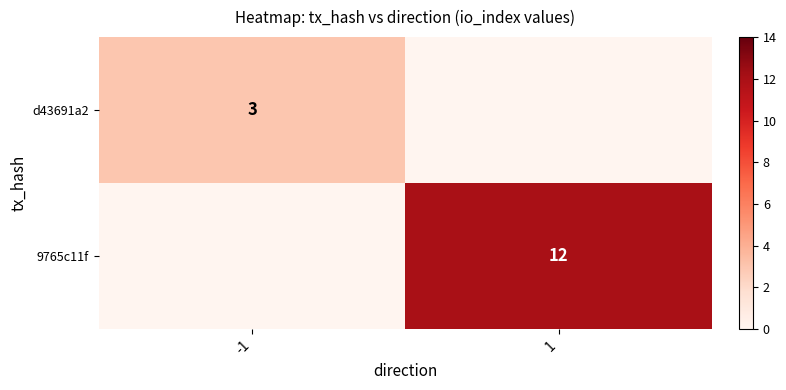

The value of 9765c11f at -1 is 0. True or false?

True